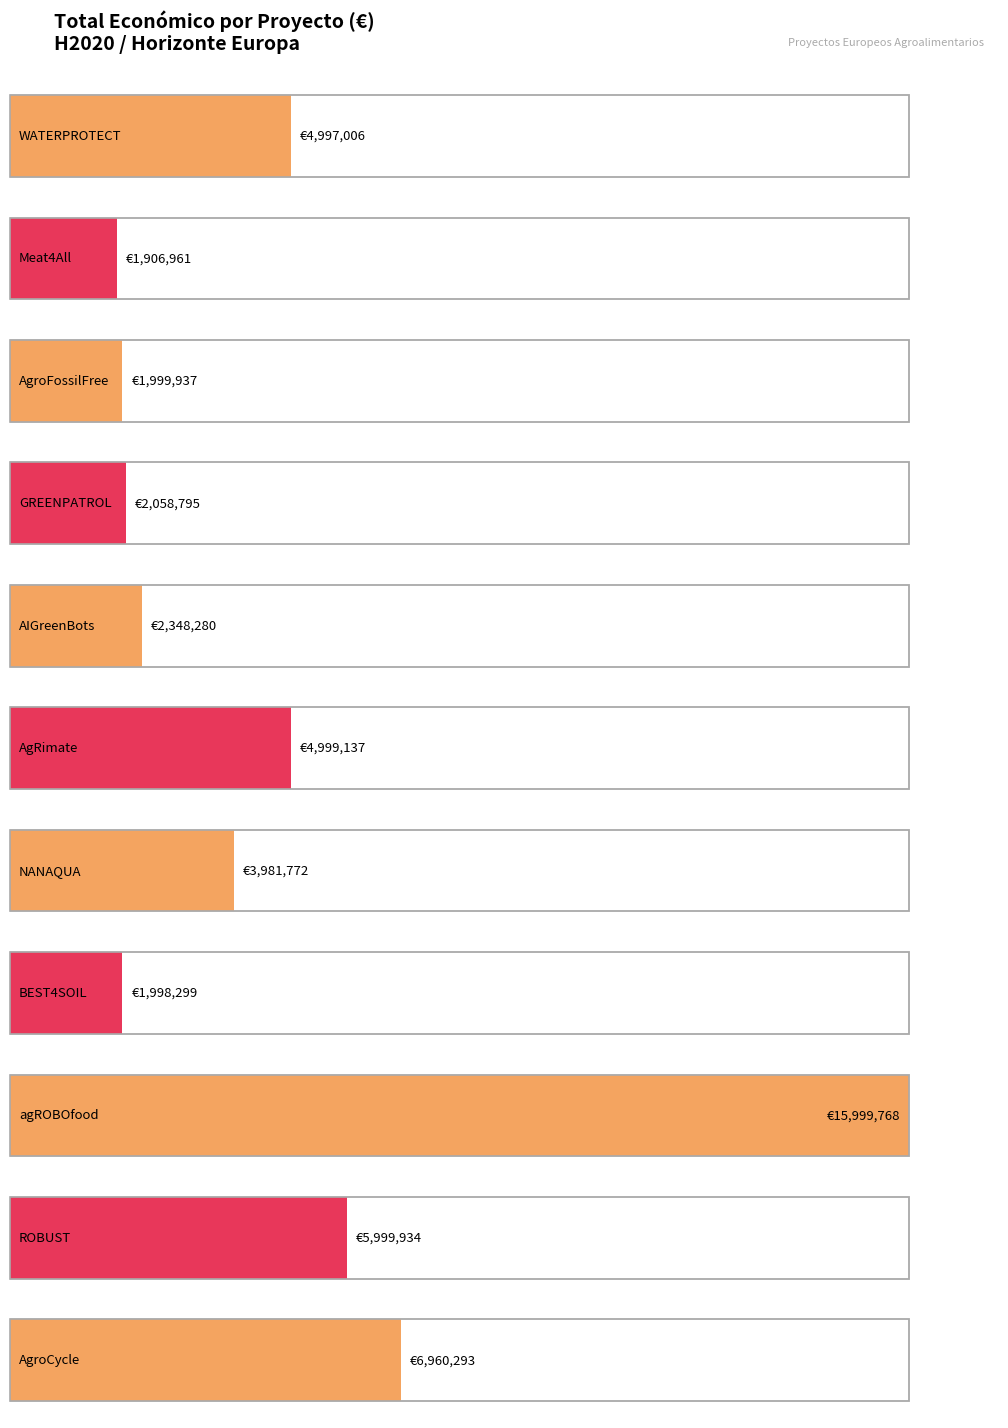

What is the greatest value displayed?

15999768